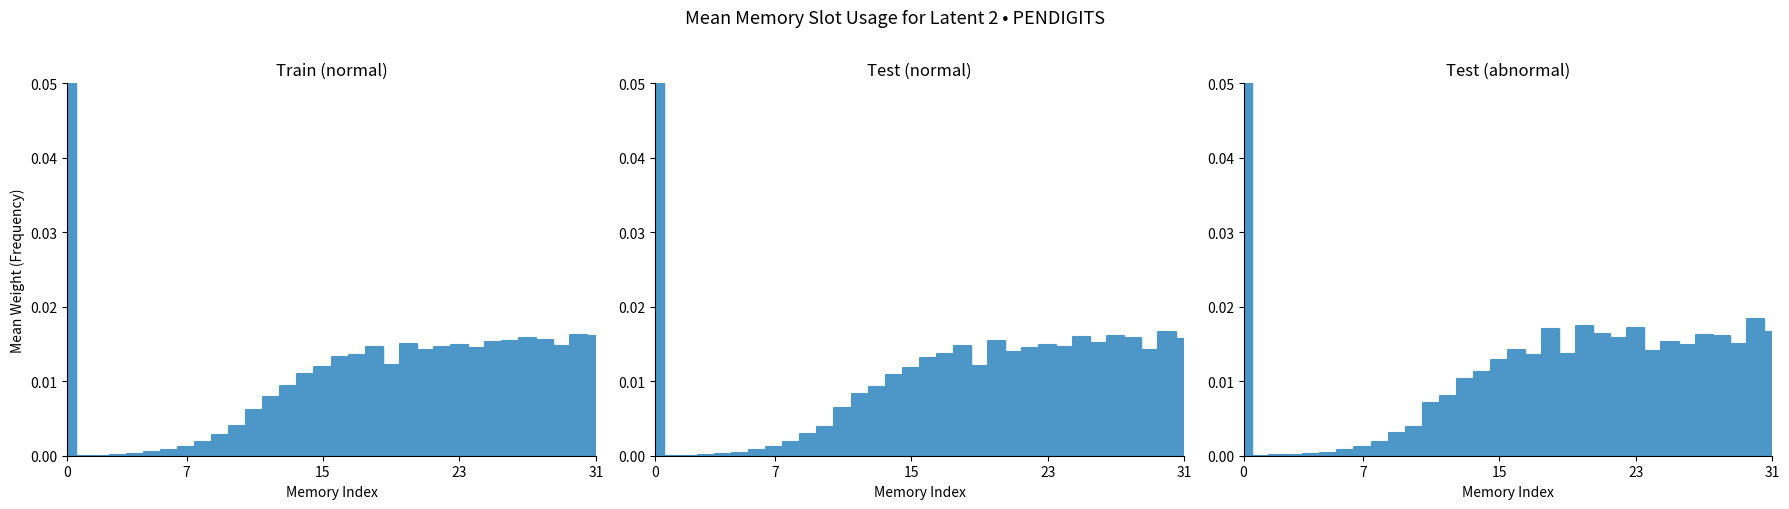

Which series has the largest range (max minus min)?

Train (normal)